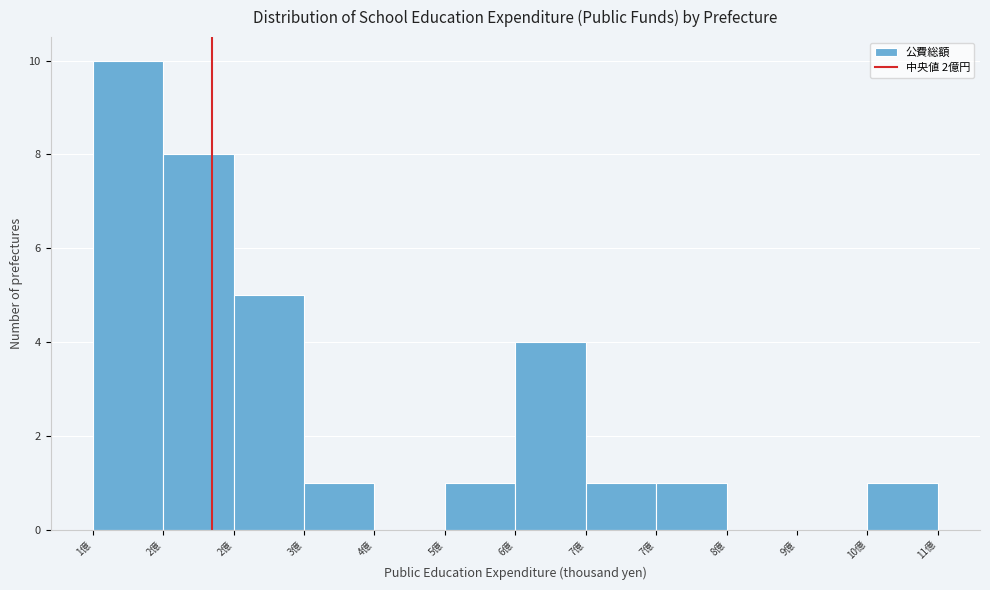

Are the bars horizontal?

No